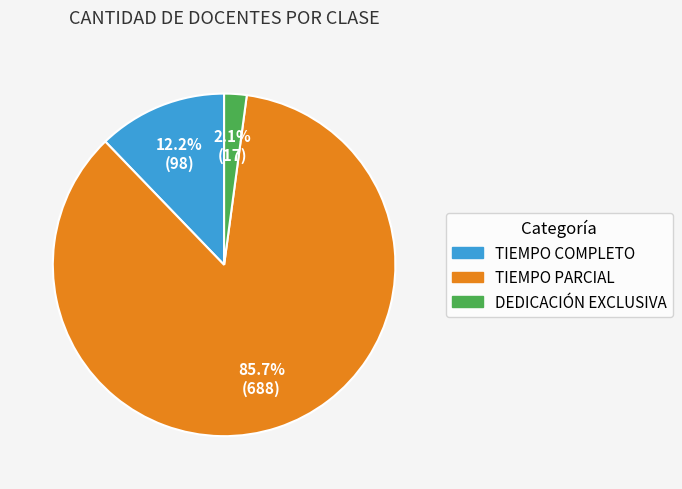

How many segments does this pie chart have?

3